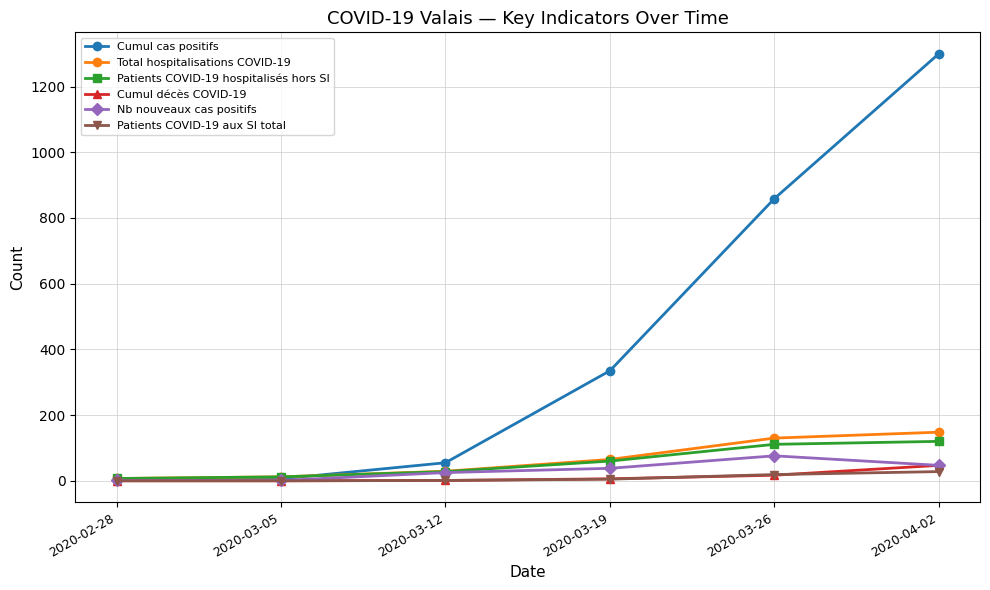

True or false: Cumul cas positifs has more than 0 points higher than both neighbors.

False